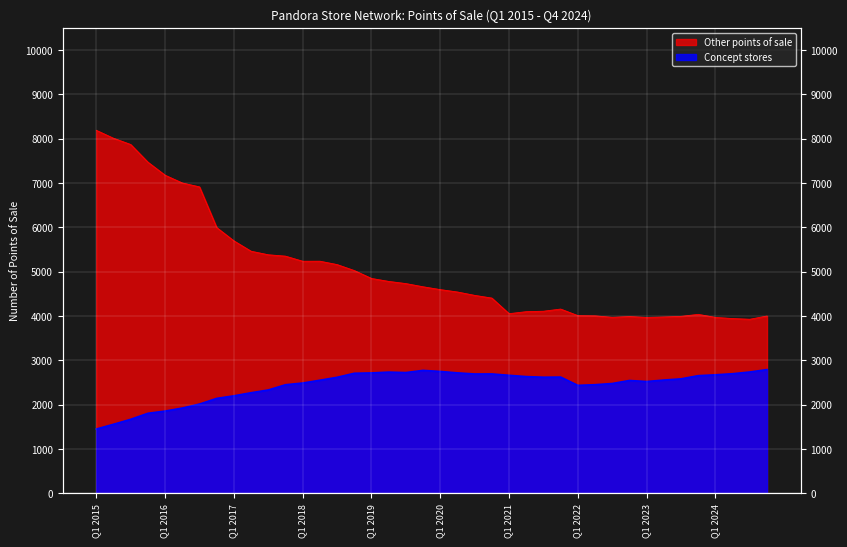

How many data points in Concept stores are above 2579?

19